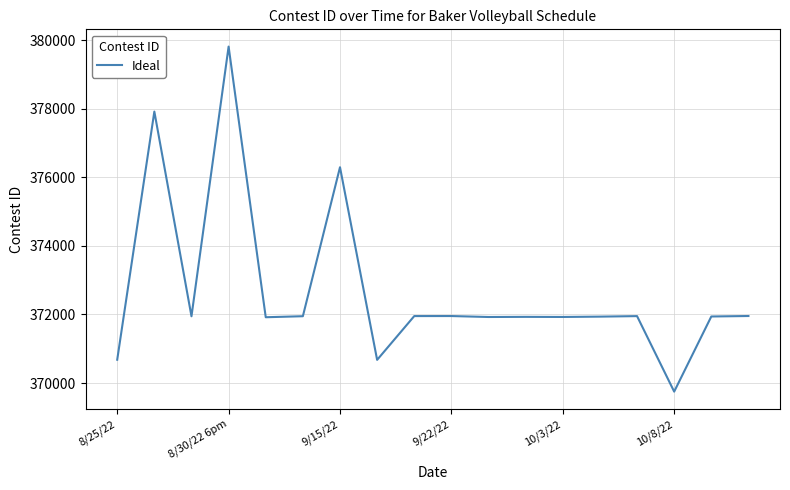

What is the minimum value shown in the chart?

369749